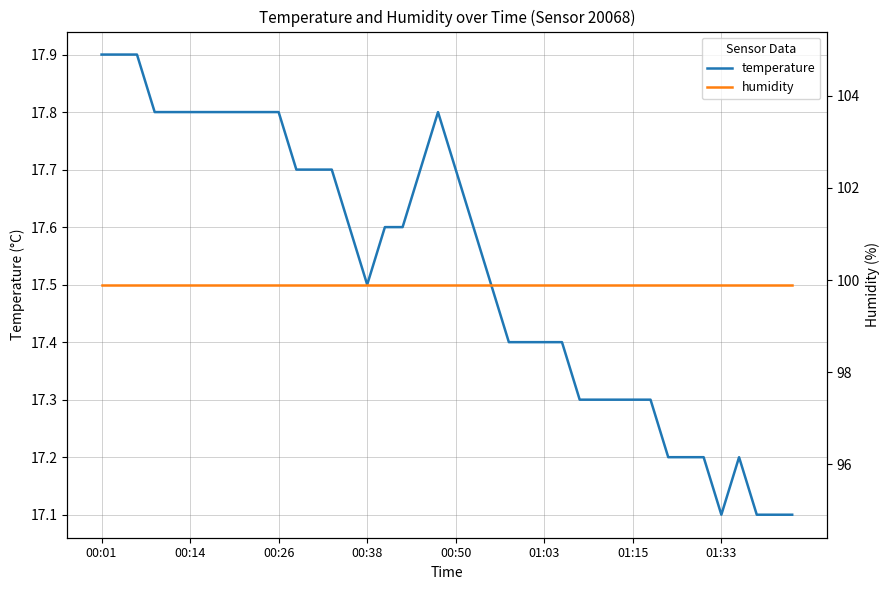

True or false: temperature has a value of 28.7 at 00:14.

False